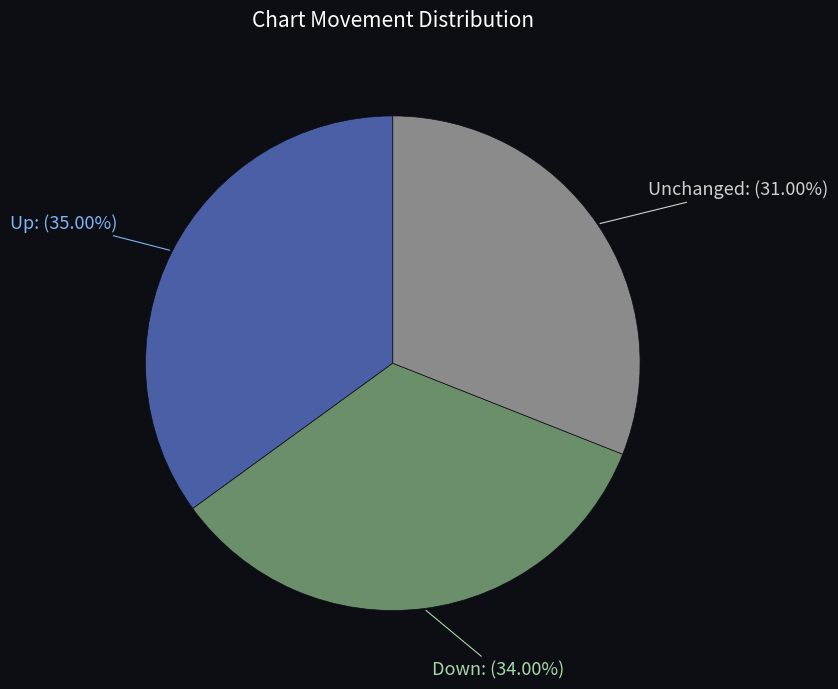

Rank the categories by value from lowest to highest.

Unchanged, Down, Up